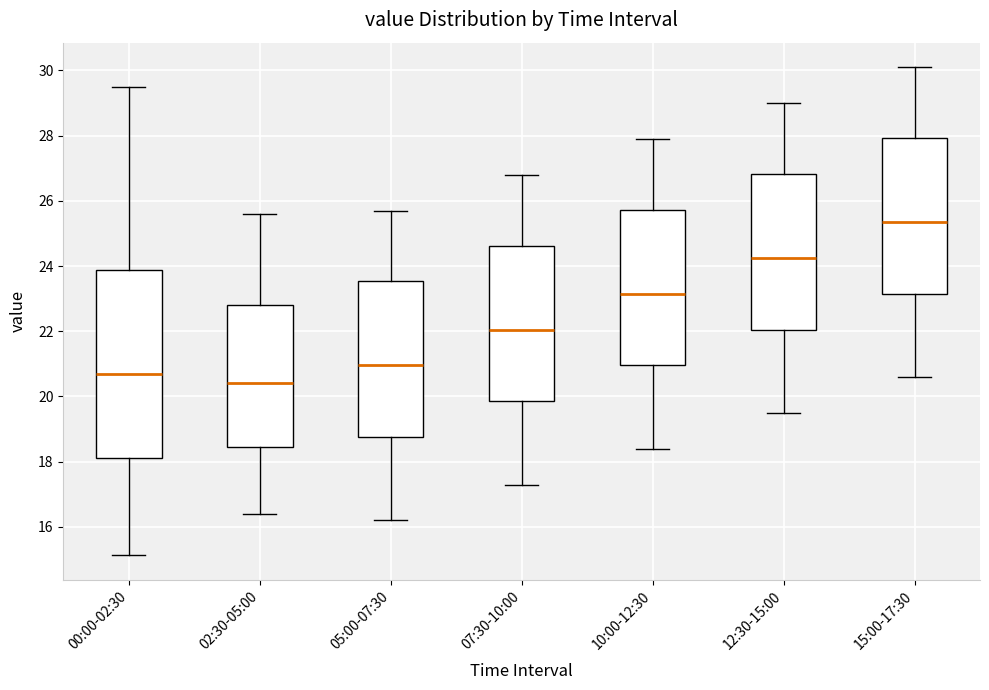

Where is the lower edge of the box for 05:00-07:30 on the y-axis? The values are not printed on the chart, so give them approximately, as read against the axis.

18.8